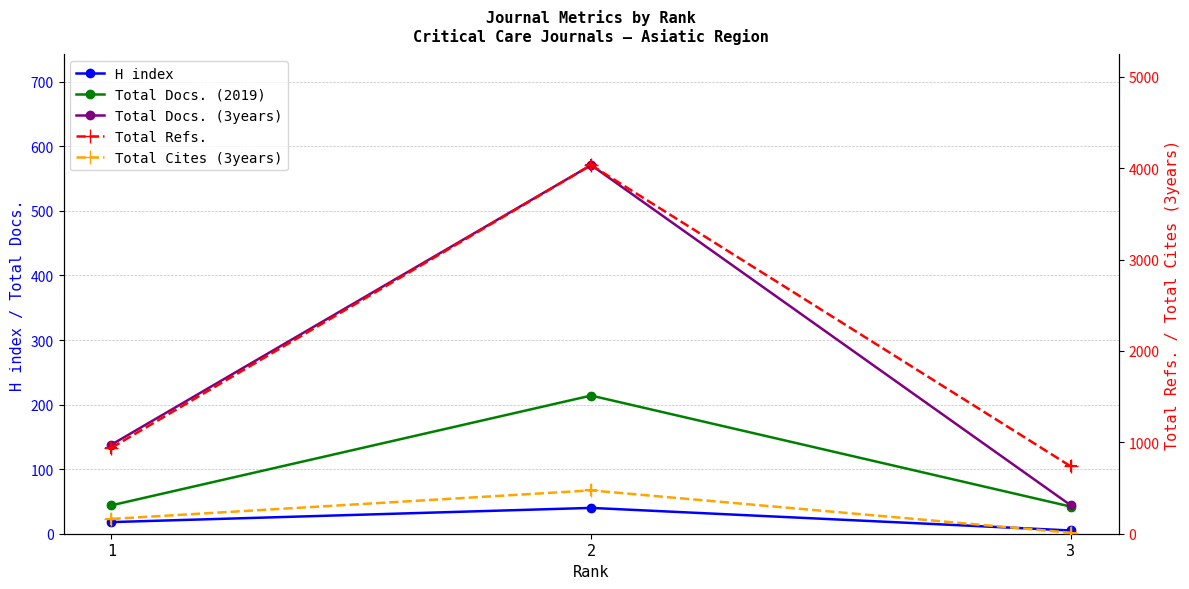

What are all the series names shown in the legend?

H index, Total Docs. (2019), Total Docs. (3years), Total Refs., Total Cites (3years)